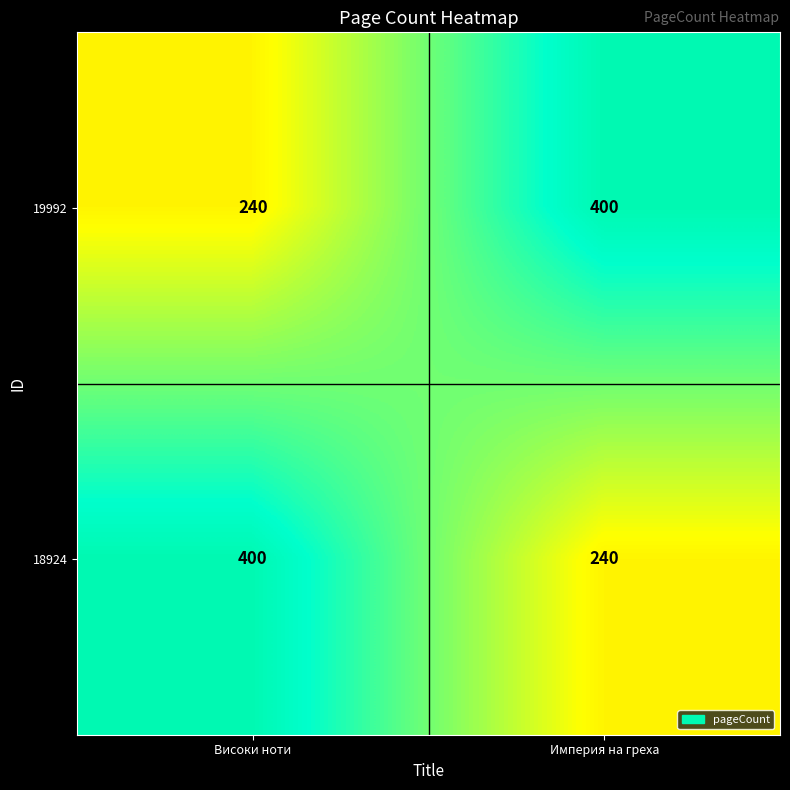

Reading left to right, extract all data points from this chart.

19992: Високи ноти=240	Империя на греха=400
18924: Високи ноти=400	Империя на греха=240